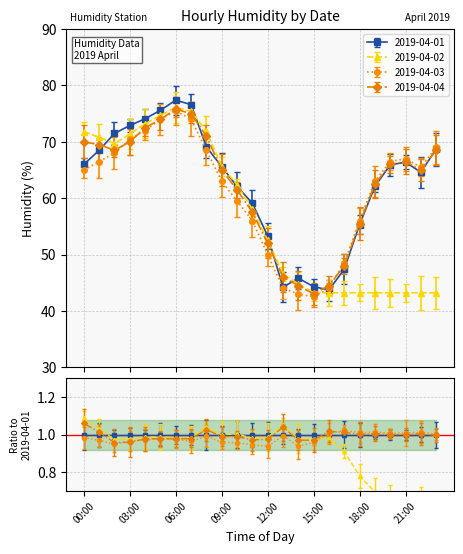

The value of 2019-04-02 at 07:00 is 75.4. True or false?

True